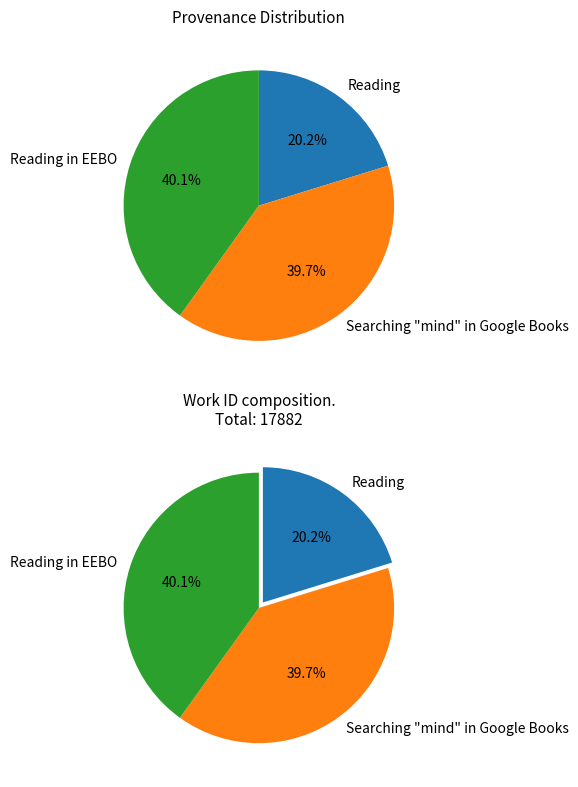

Count the number of slices in the pie.

3